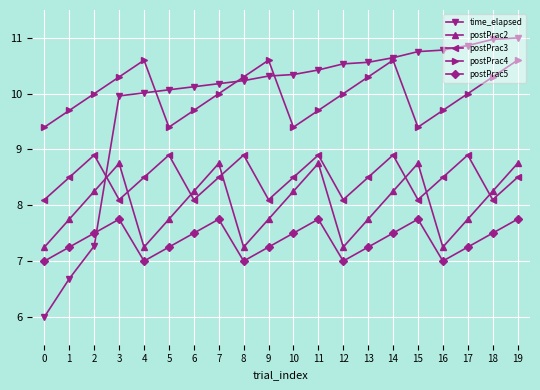

The time_elapsed series shows 16.5 at 9. True or false?

False